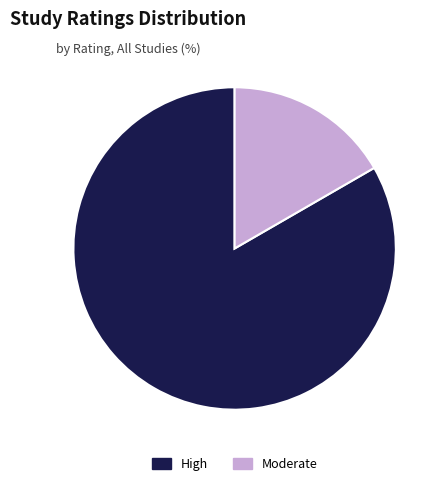

Is there a majority slice in this chart?

Yes